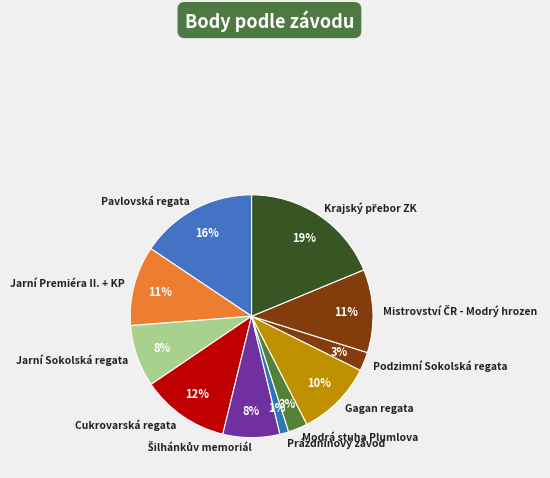

What percentage is the Podzimní Sokolská regata slice, to the nearest percent?

3%